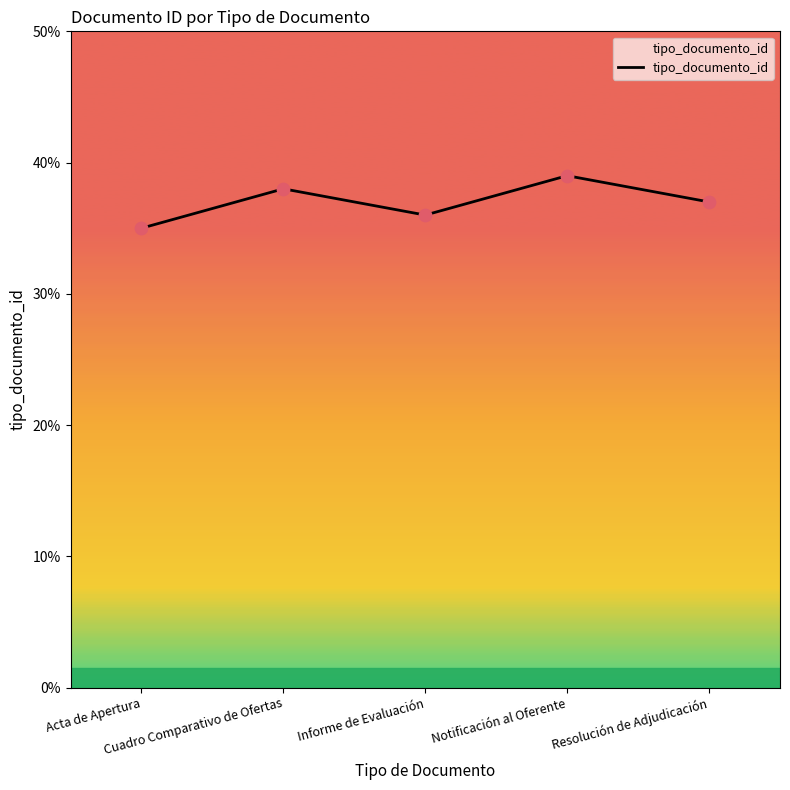

Which has a higher value, Notificación al Oferente or Cuadro Comparativo de Ofertas?

Notificación al Oferente